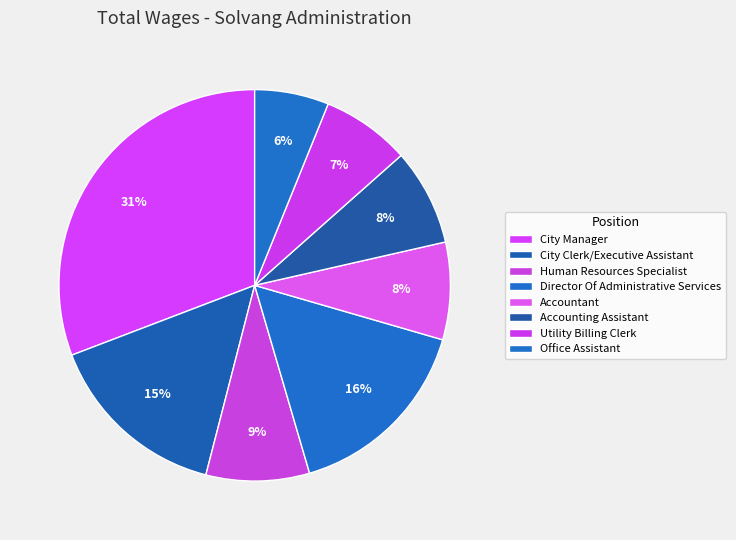

To the nearest percent, what portion does City Clerk/Executive Assistant represent?

15%